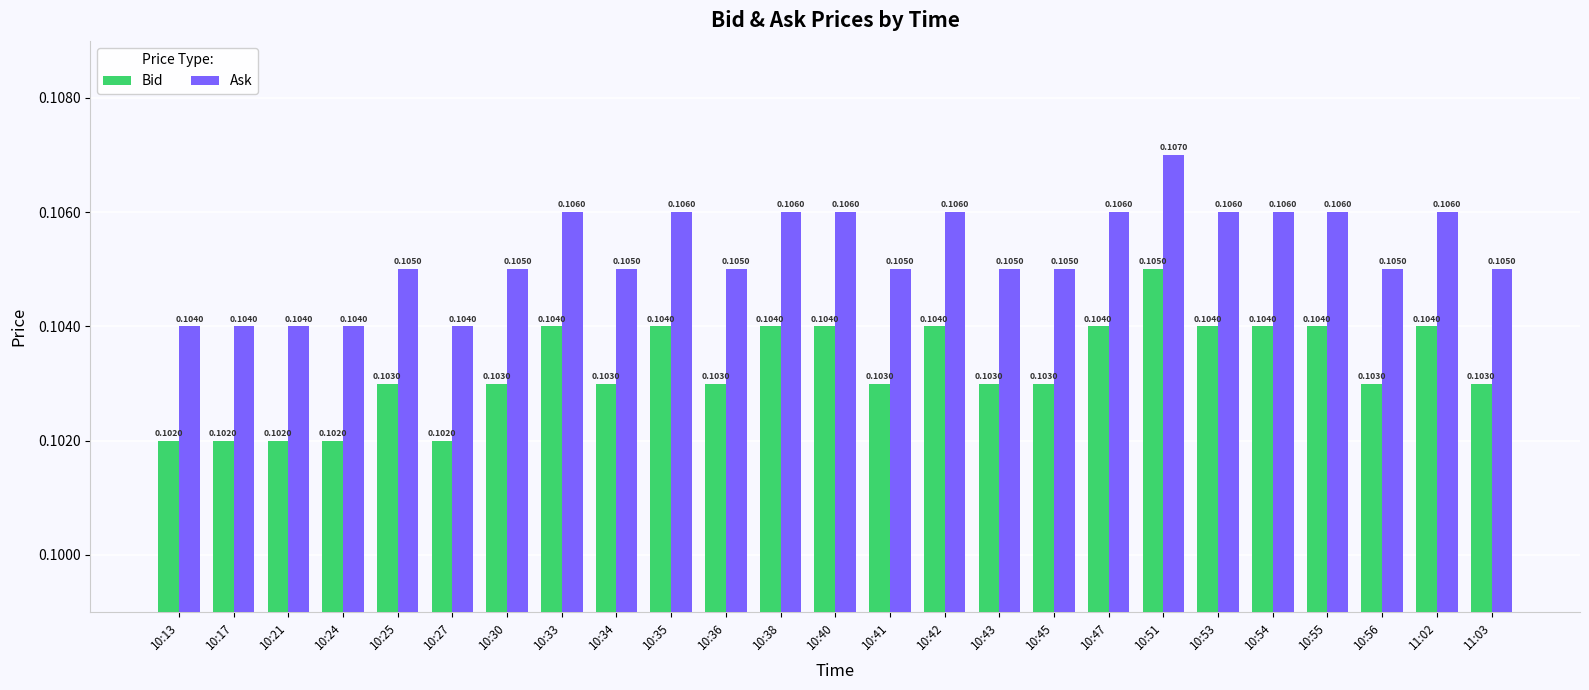

At which category is the sum across all series the highest?

10:51